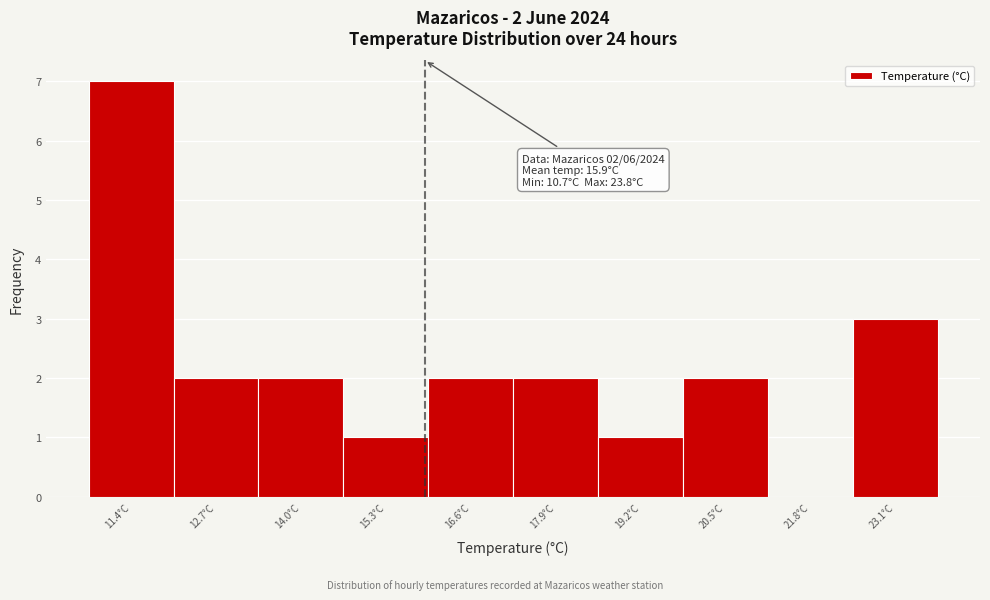

Over which range of the x-axis is the bar tallest?

10.8 to 12.0